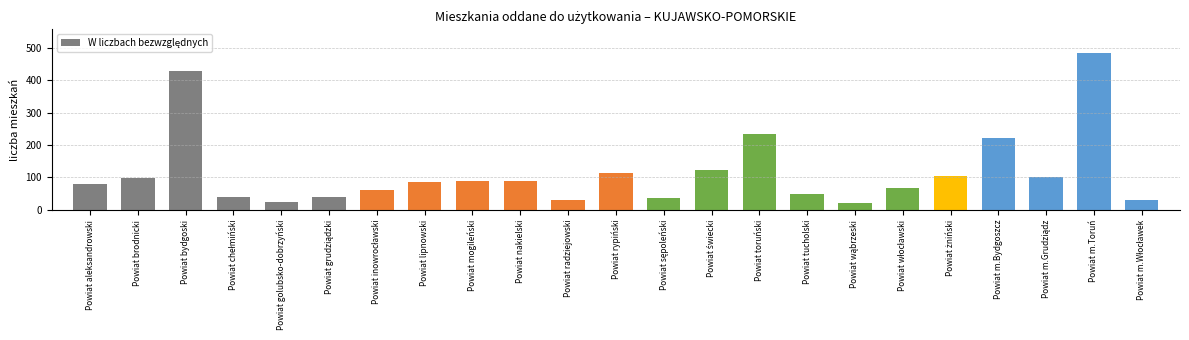

What is the maximum value shown in the chart?

484